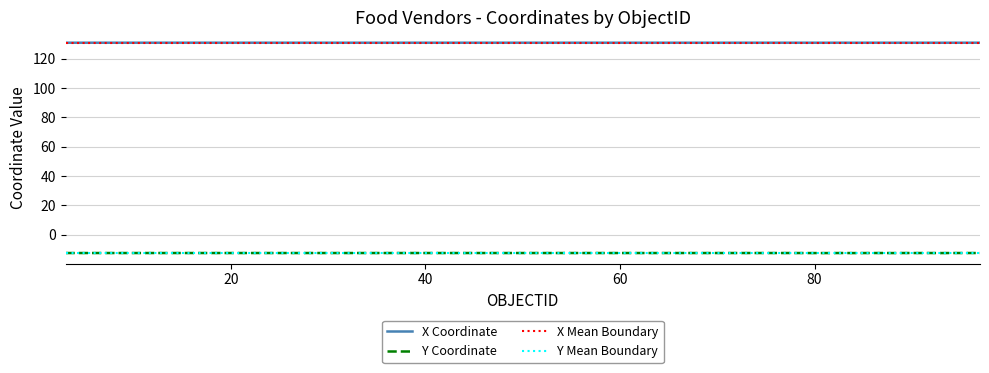

At how many categories does at least one series exceed -2?

25